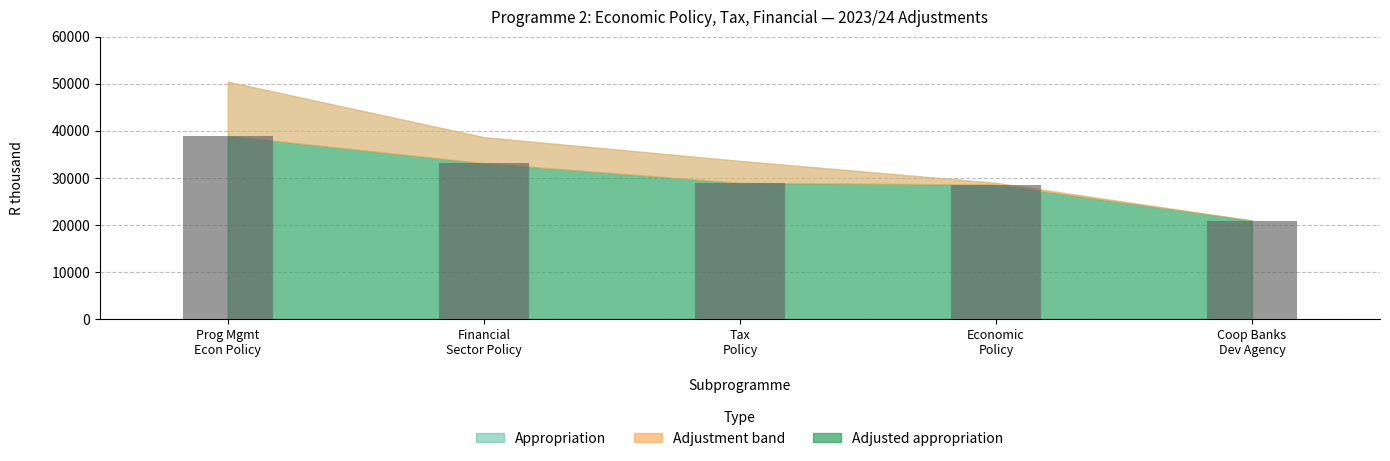

The chart shows a value of 28917 at Tax
Policy. True or false?

True